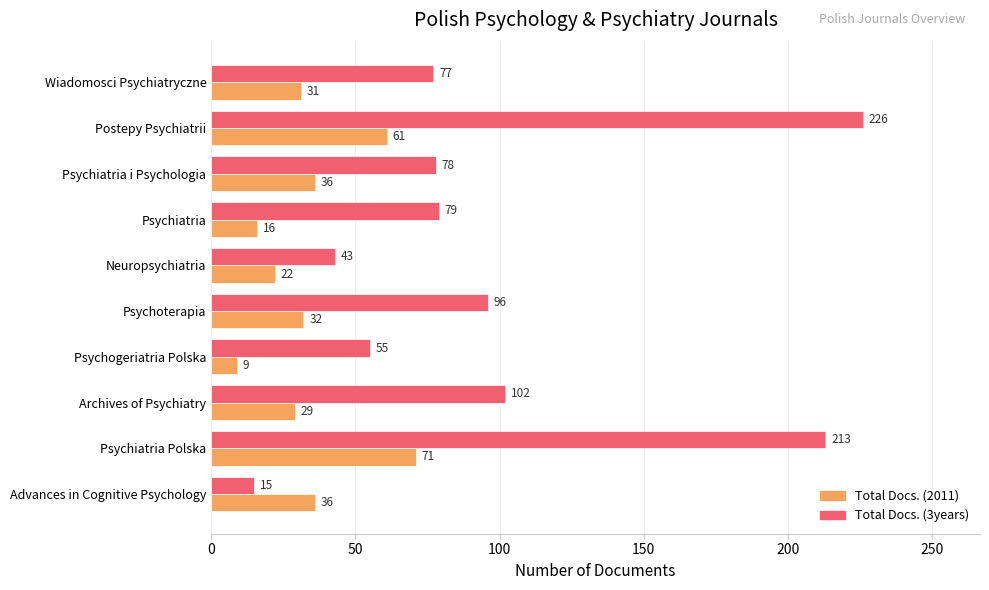

At which category is the sum across all series the highest?

Postepy Psychiatrii